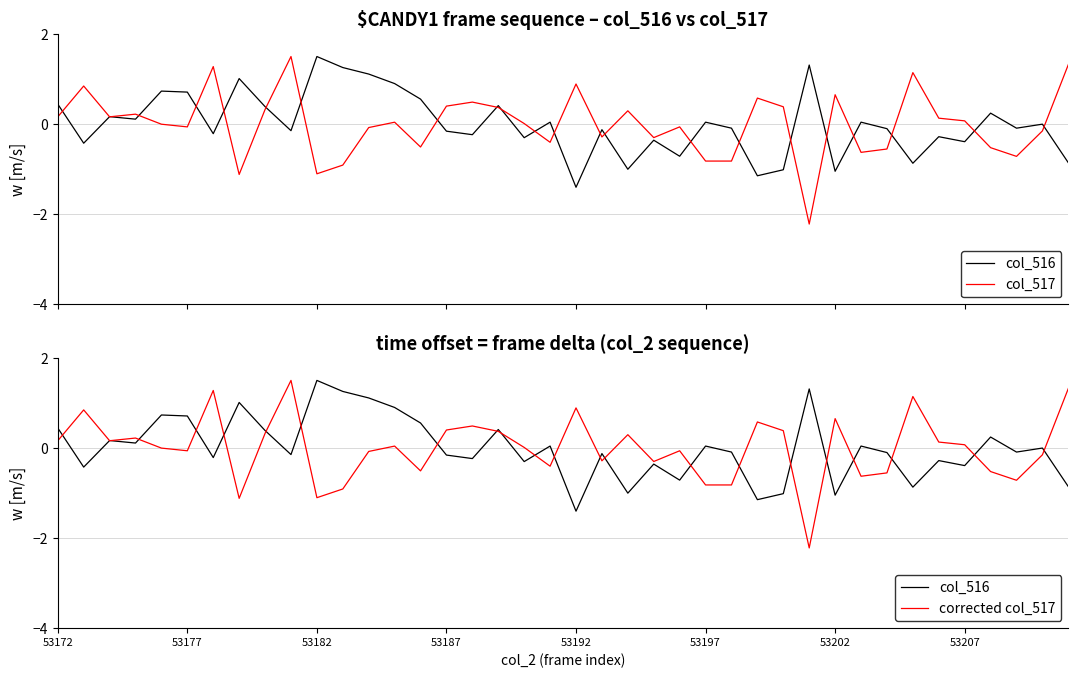

What is the minimum value for corrected col_517?

-2.2